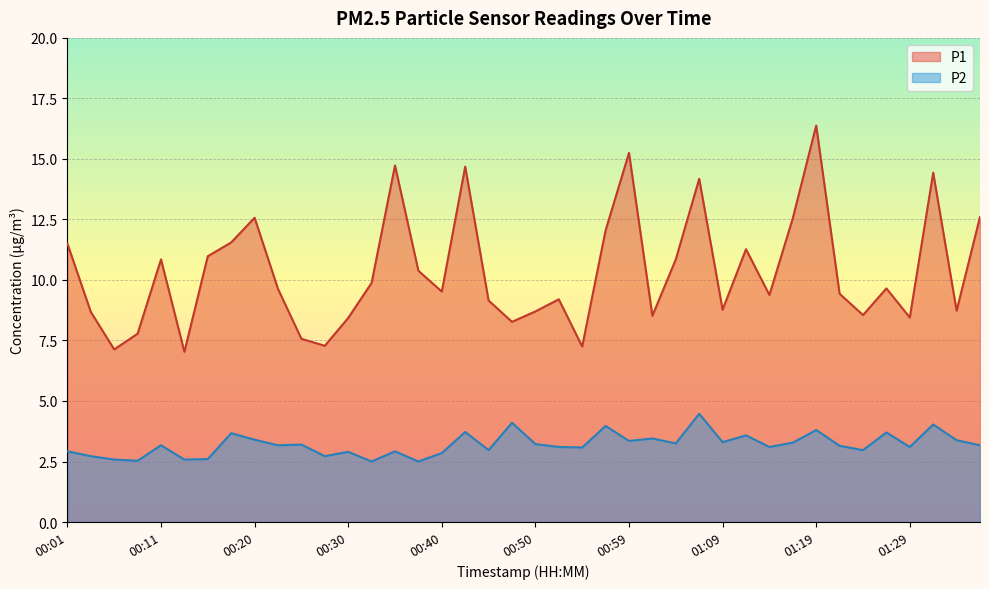

In P1, how many points are lower than both neighbors (excluding endpoints)?

12